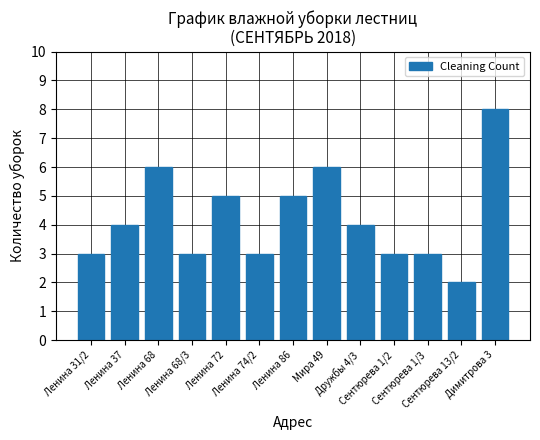

What is the difference between the maximum and minimum values?

6